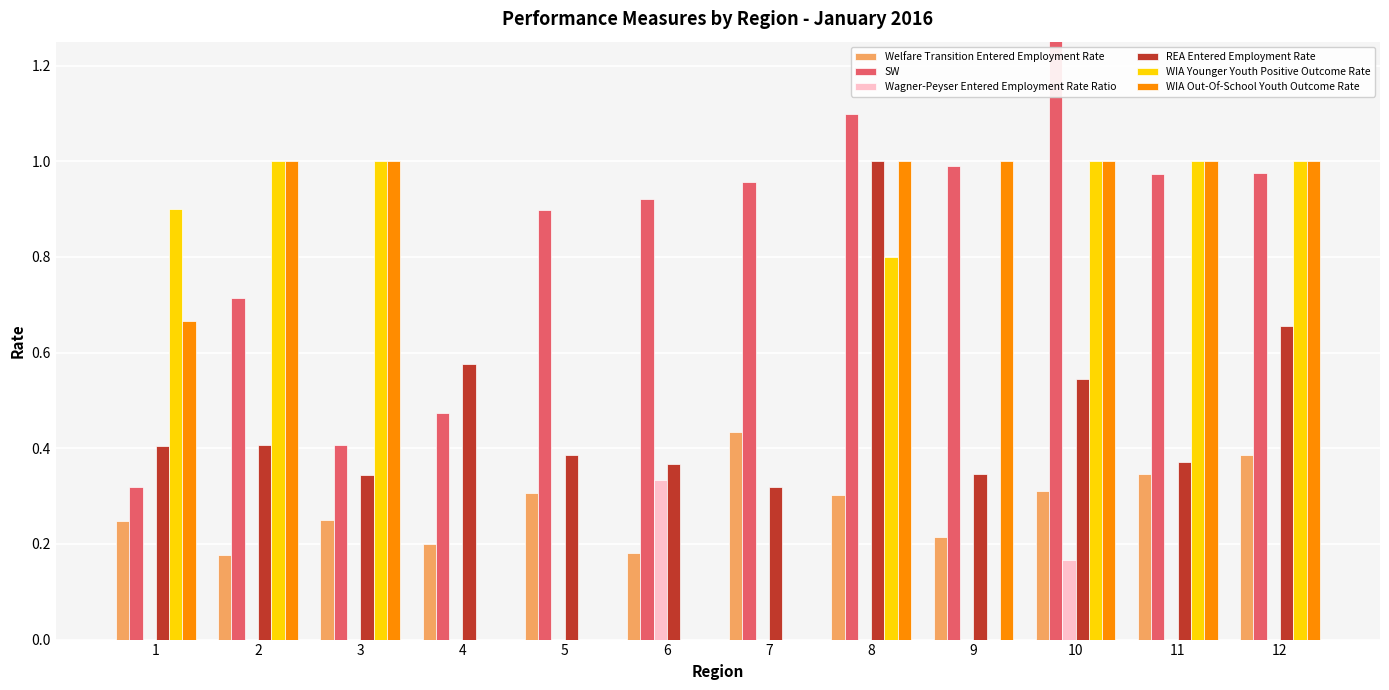

Rank the series by their maximum value, from lowest to highest.

Wagner-Peyser Entered Employment Rate Ratio, Welfare Transition Entered Employment Rate, REA Entered Employment Rate, WIA Younger Youth Positive Outcome Rate, WIA Out-Of-School Youth Outcome Rate, SW